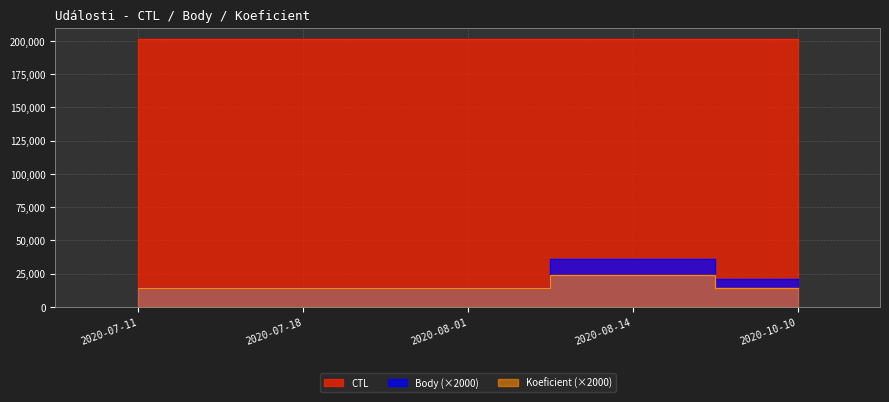

What is the total value across all series at 2020-10-10?

236718